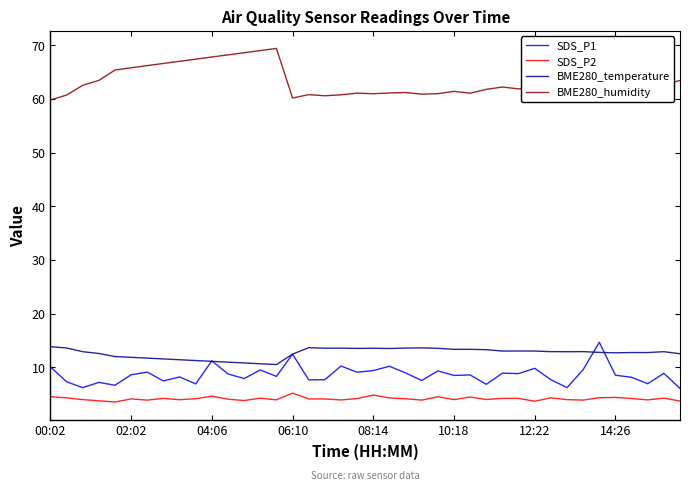

True or false: BME280_temperature and BME280_humidity intersect in this chart.

False